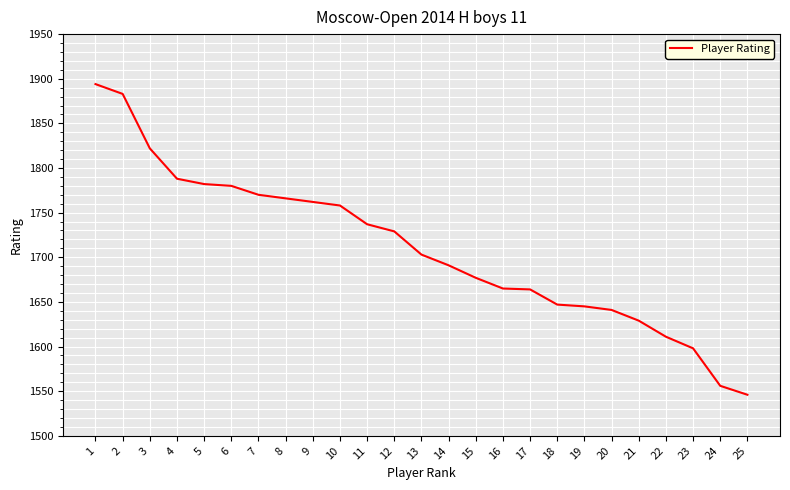

How many lines are shown in the chart?

1